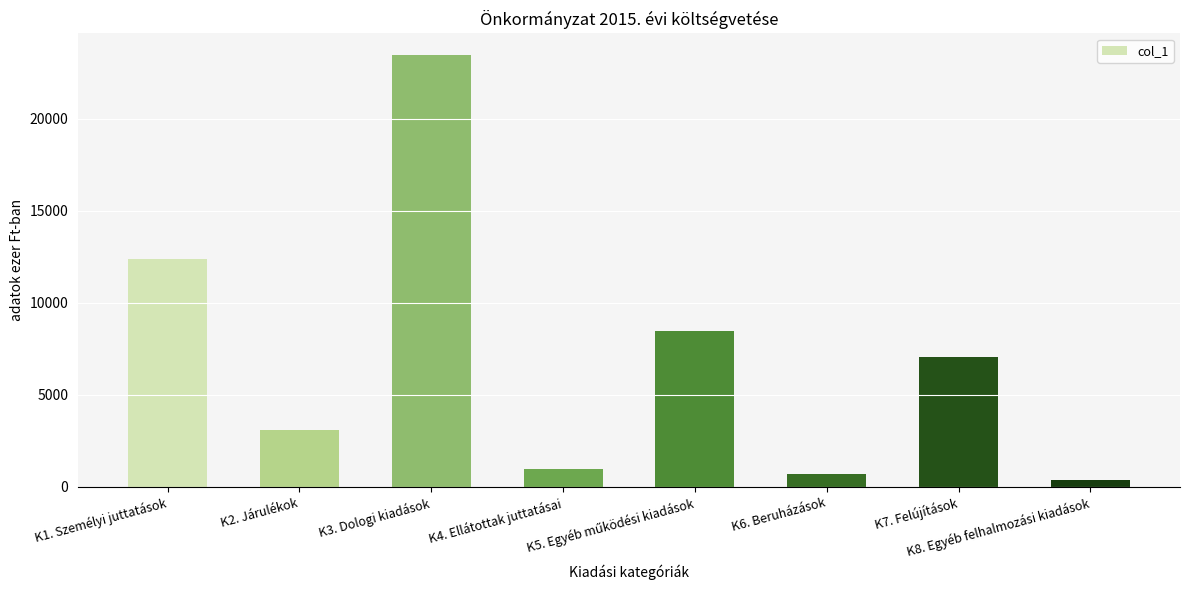

What is the sum of all values?

56554